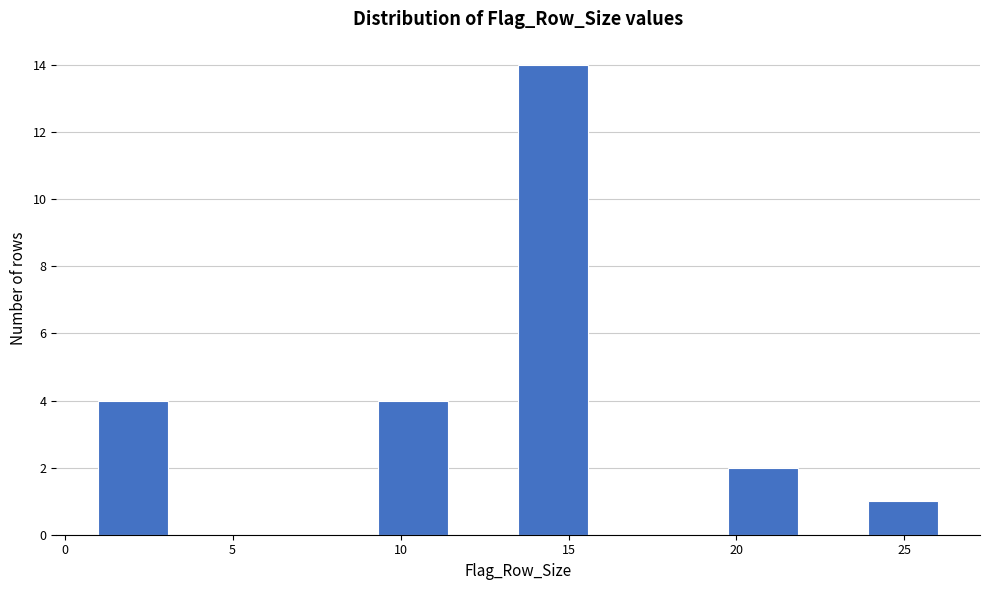

Which range on the x-axis has the tallest bar?

13.5 to 15.5